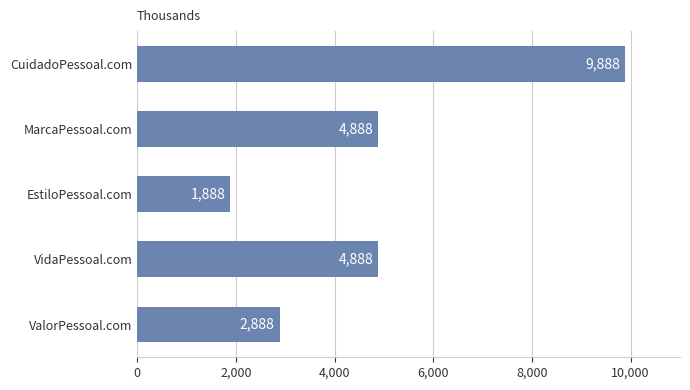

Reading bottom to top, transcribe all the data shown in this chart.

ValorPessoal.com=2888	VidaPessoal.com=4888	EstiloPessoal.com=1888	MarcaPessoal.com=4888	CuidadoPessoal.com=9888